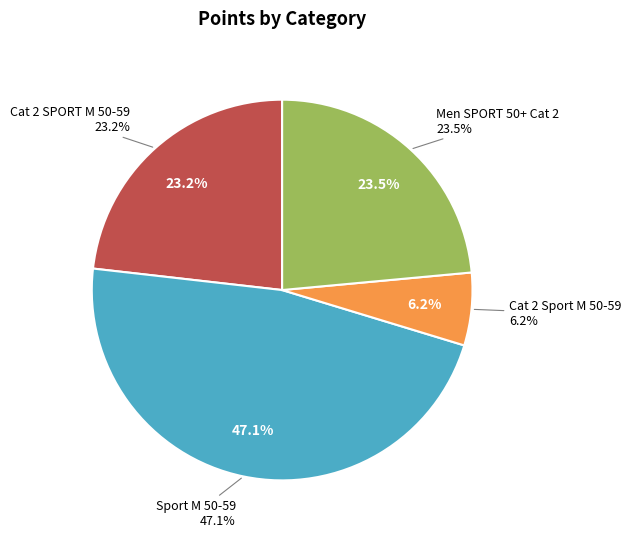

Does Men SPORT 50+ Cat 2 (#3) represent more than half of the total?

No